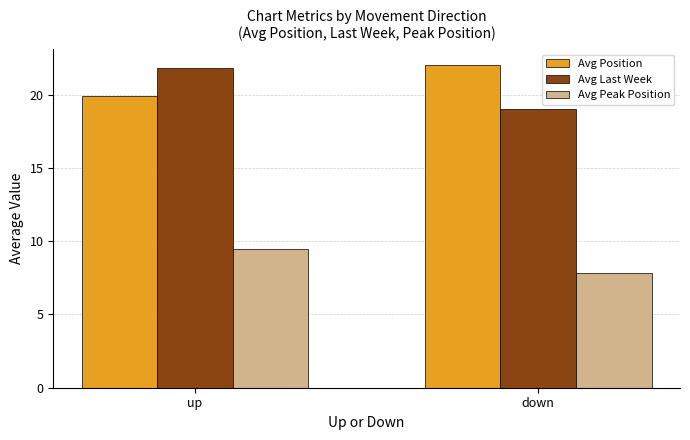

What is the value of the Avg Last Week bar at the 1st from the left?

21.8